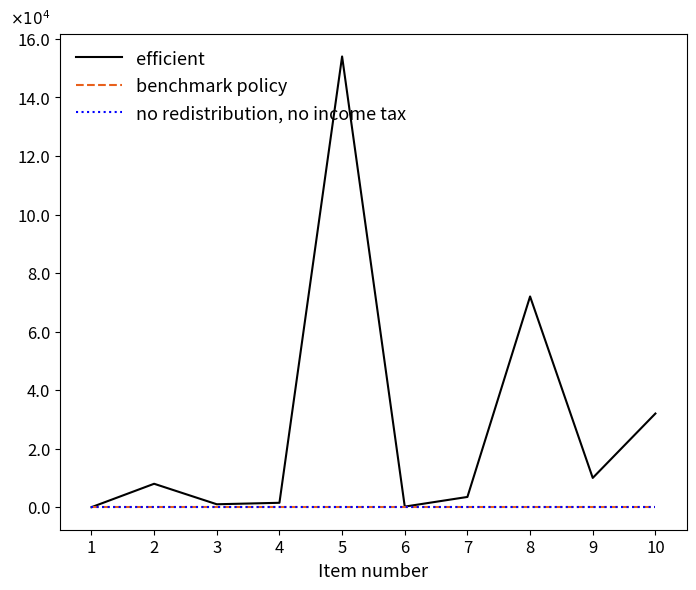

Reading left to right, extract all data points from this chart.

efficient: 0.0	0.8	0.1	0.1	15.4	0.0	0.3	7.2	1.0	3.2
benchmark policy: 0.0	0.0	0.0	0.0	0.0	0.0	0.0	0.0	0.0	0.0
no redistribution, no income tax: 0.0	0.0	0.0	0.0	0.0	0.0	0.0	0.0	0.0	0.0